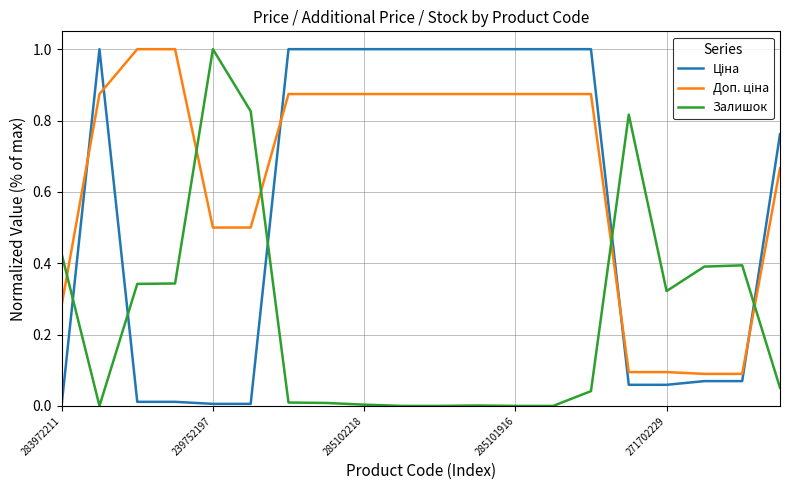

Does the chart have visible grid lines?

Yes